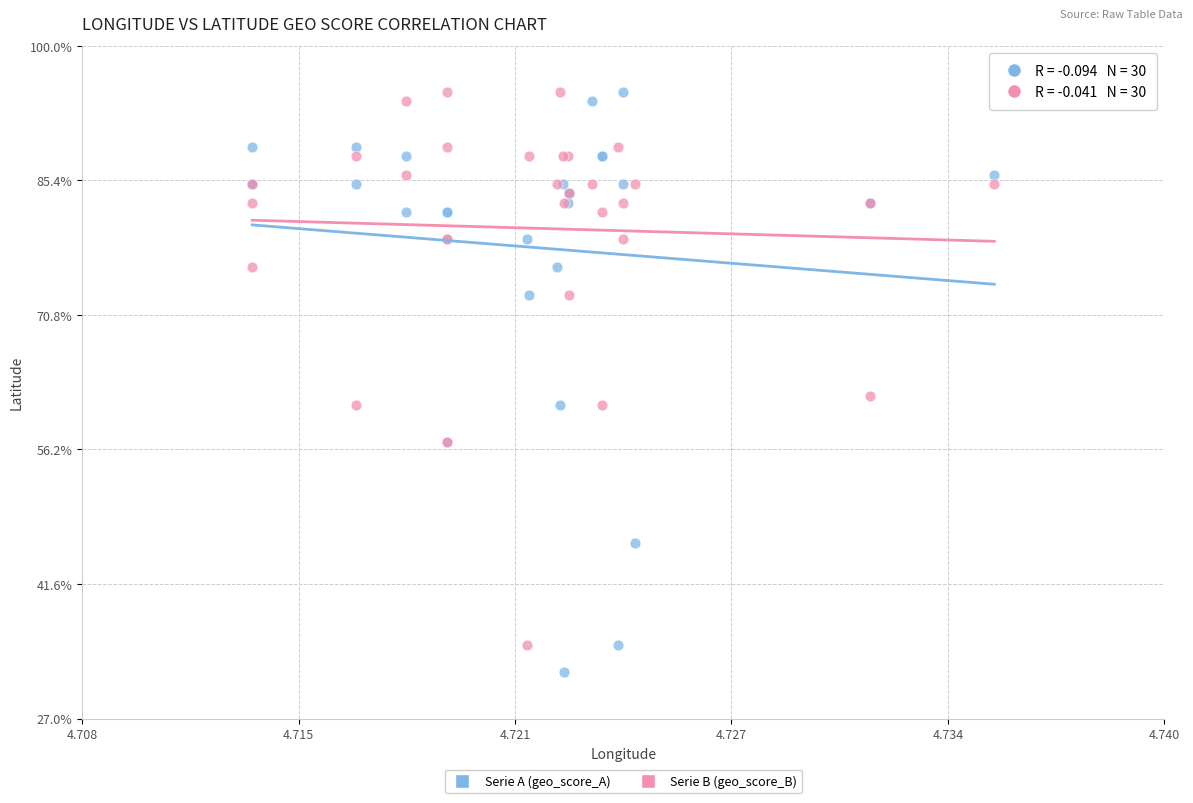

Which series contains the lowest Y value?

Serie A (geo_score_A)